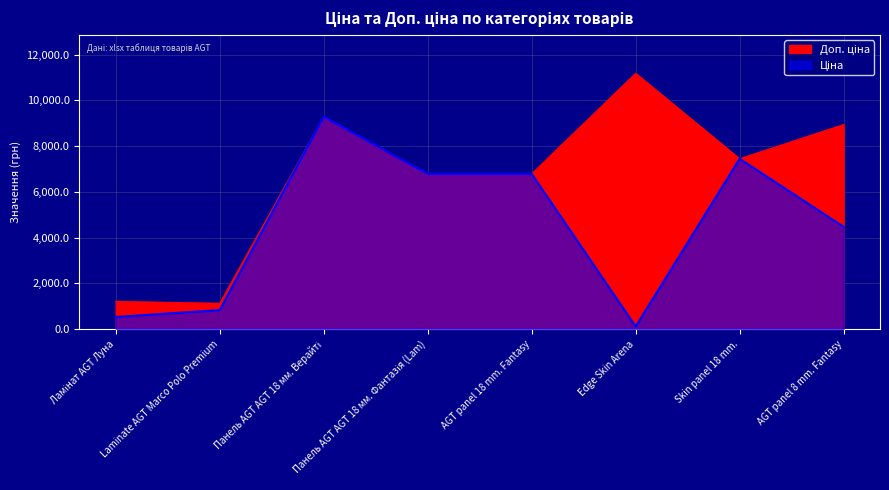

What is the difference between the maximum and minimum values in the Доп. ціна series?

10055.3